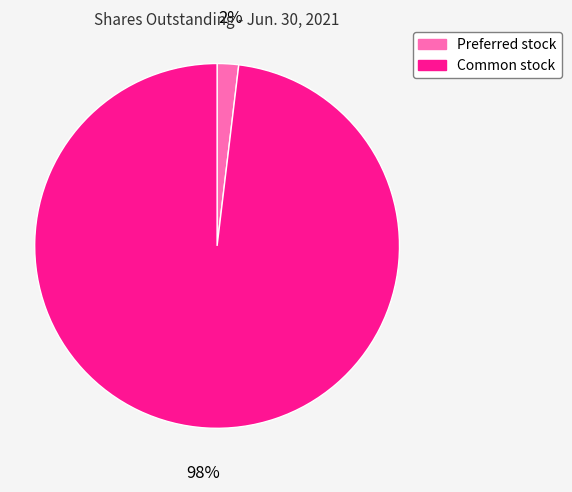

To the nearest percent, what is the difference between the largest and smallest slice percentages?

96%